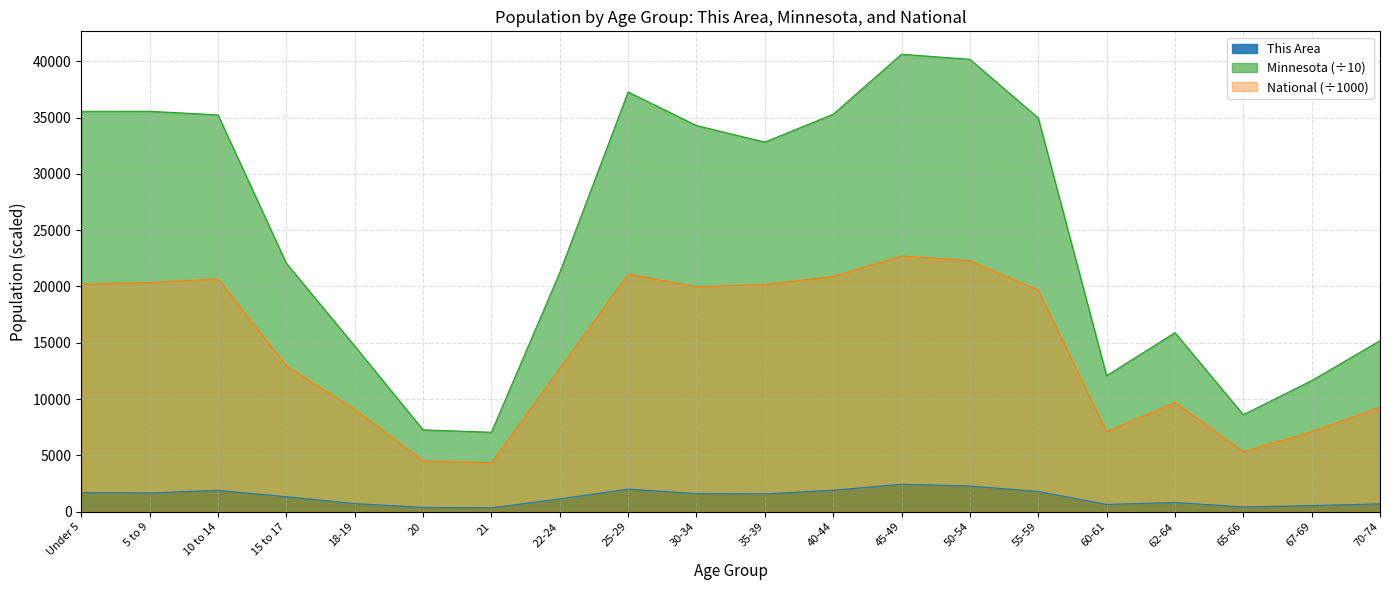

At which label does Minnesota reach its peak?

45-49